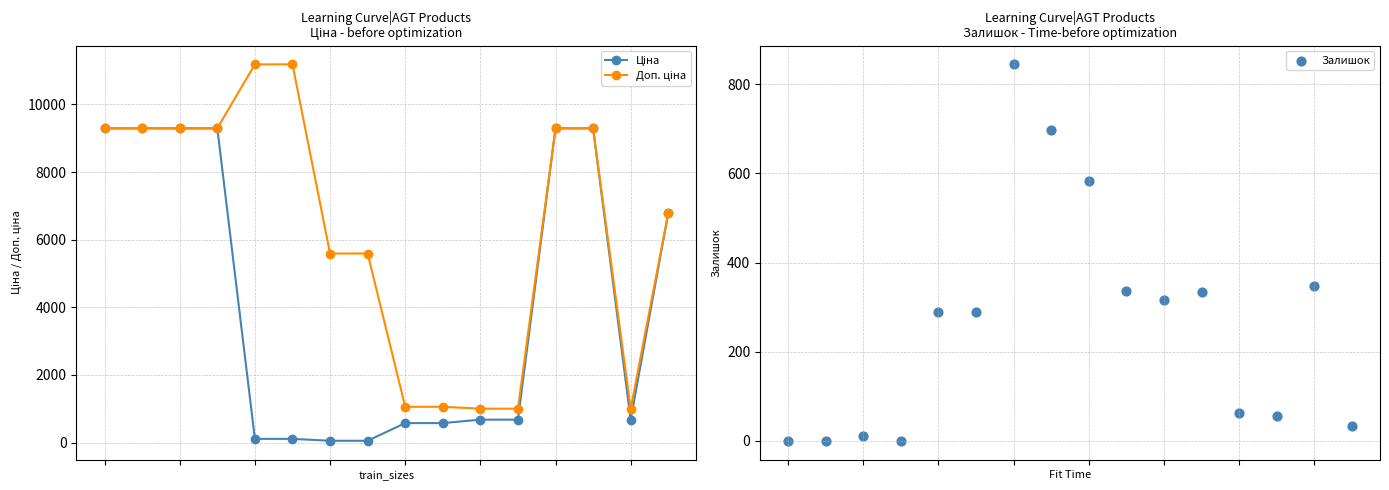

Is the value of Ціна at 11 greater than the value of Залишок at 4?

Yes